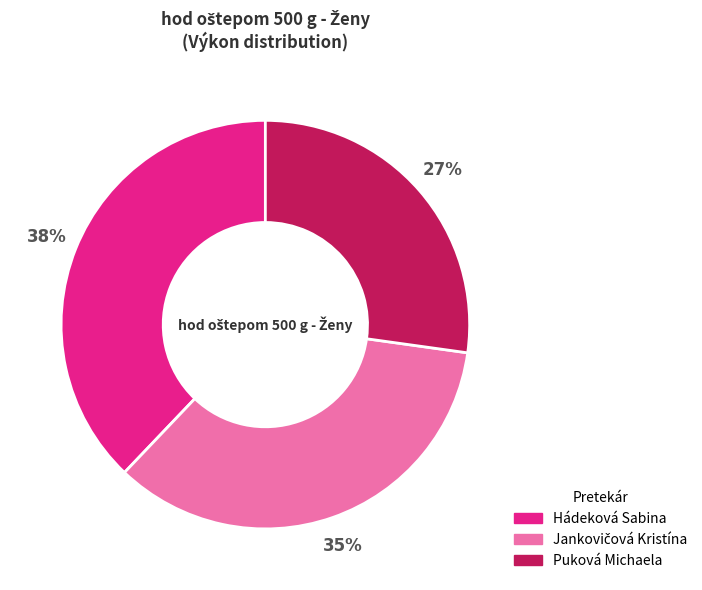

What is the smallest slice in the pie chart?

Puková Michaela